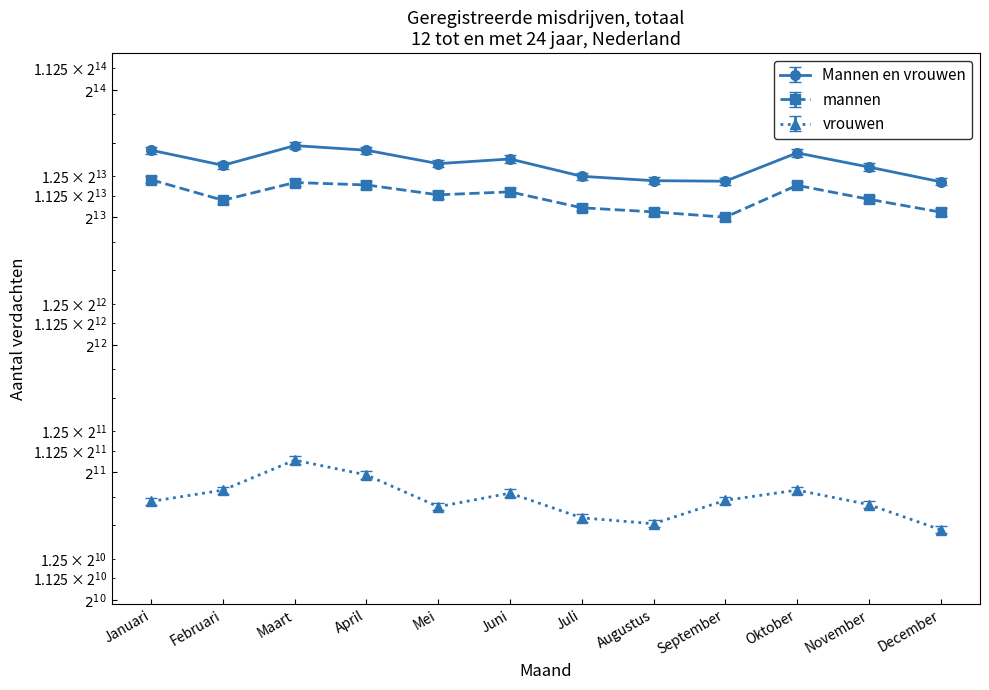

How many data points in mannen are above 9260?

5